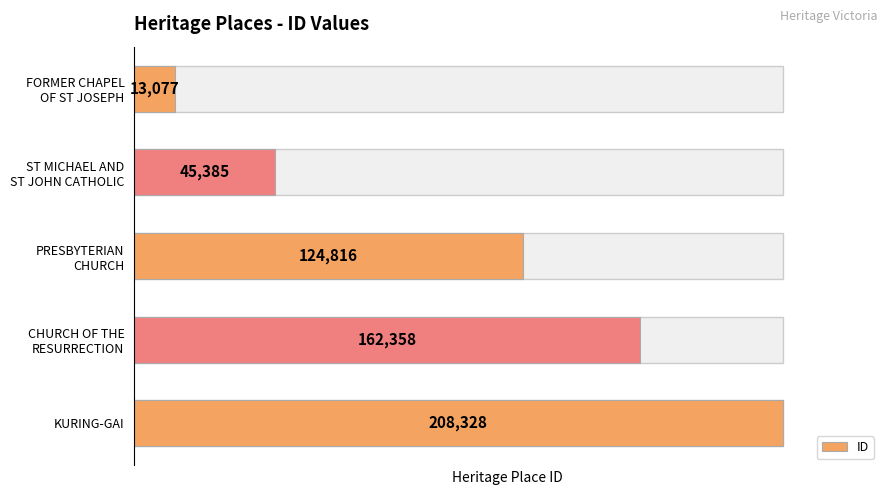

What is the change in value from FORMER CHAPEL OF ST JOSEPH to ST MICHAEL AND ST JOHN CATHOLIC?

+32308